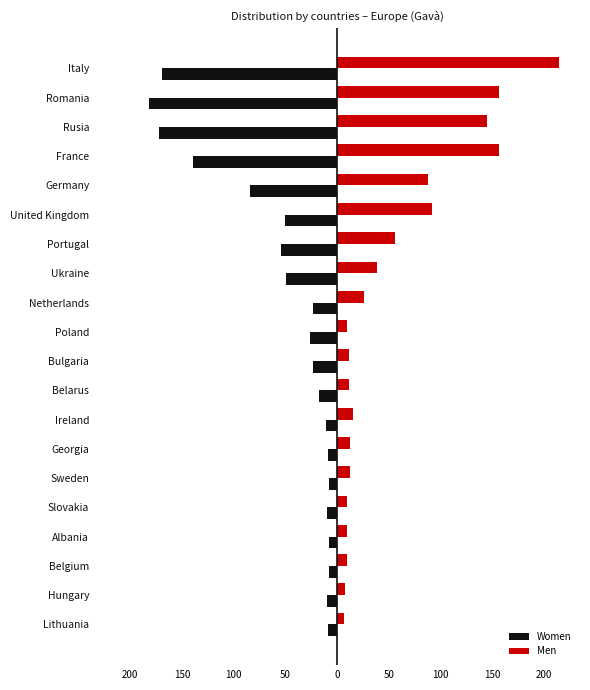

List the series in order of their peak value, lowest first.

Women, Men